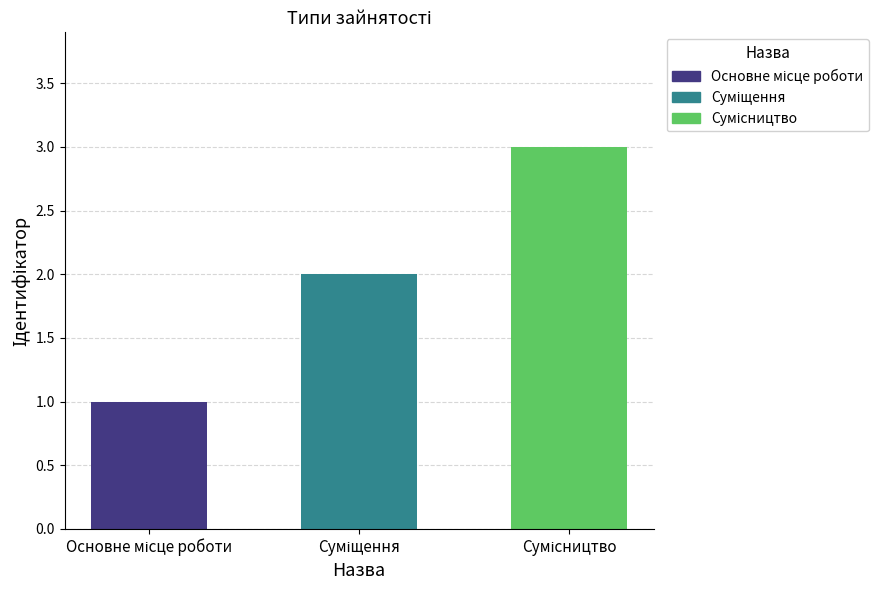

How many categories are shown in the chart?

3